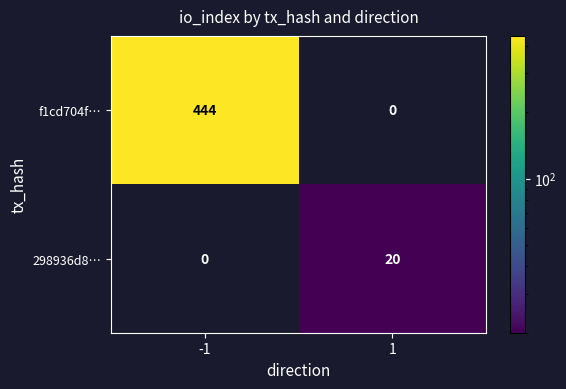

The value of f1cd704f… at -1 is 95. True or false?

False